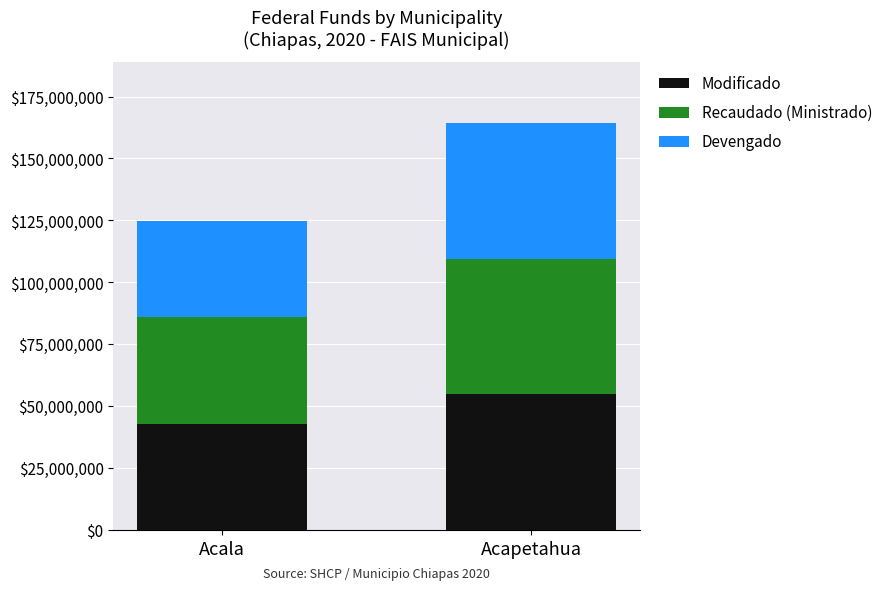

Is it true that Modificado equals 54807465.0 at Acapetahua?

True